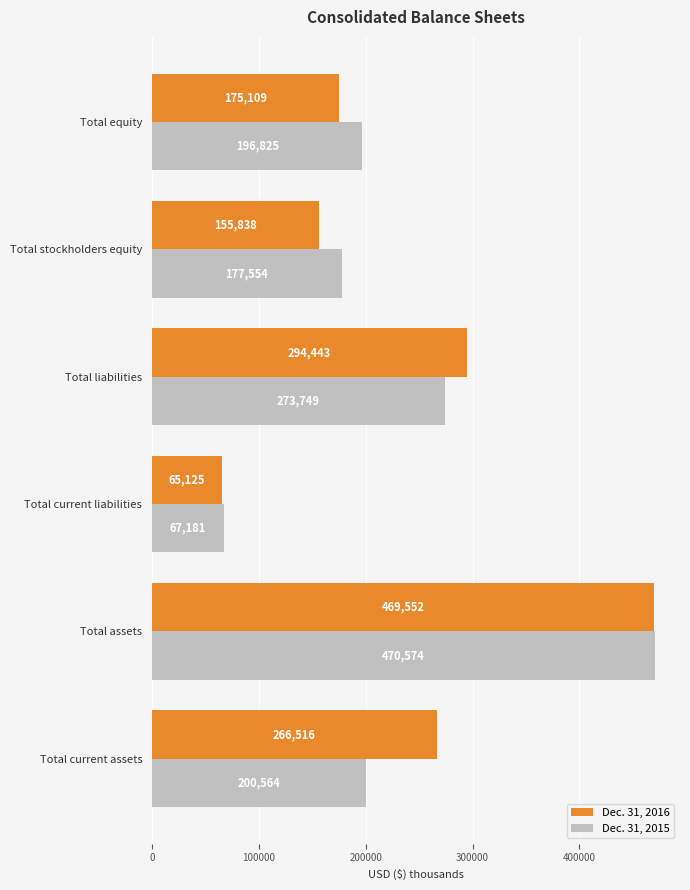

At how many categories does at least one series exceed 148675?

5